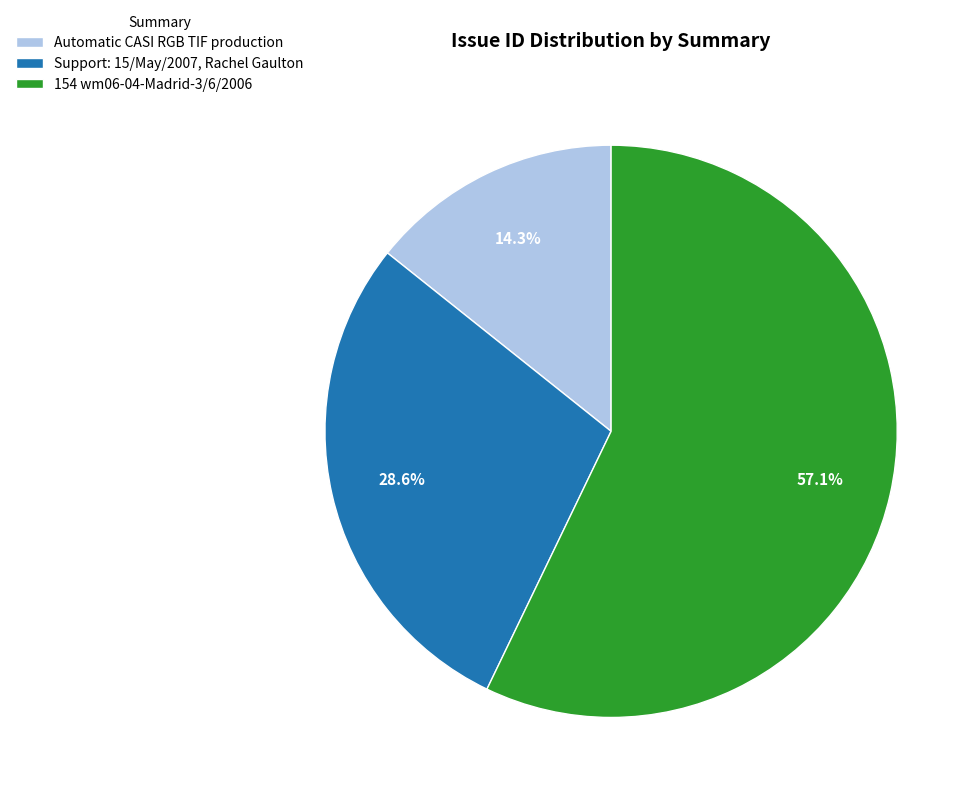

How many slices are in this pie chart?

3